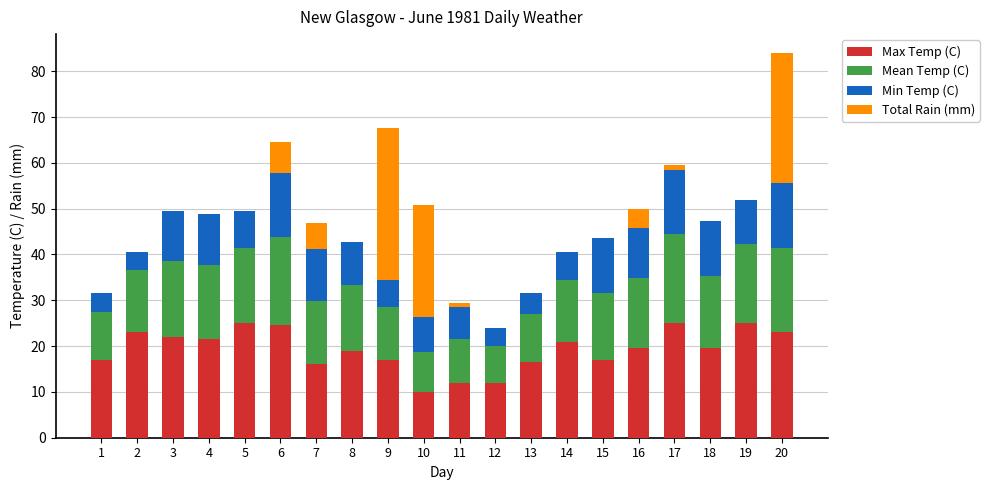

The Max Temp (C) series shows 23.7 at 9. True or false?

False